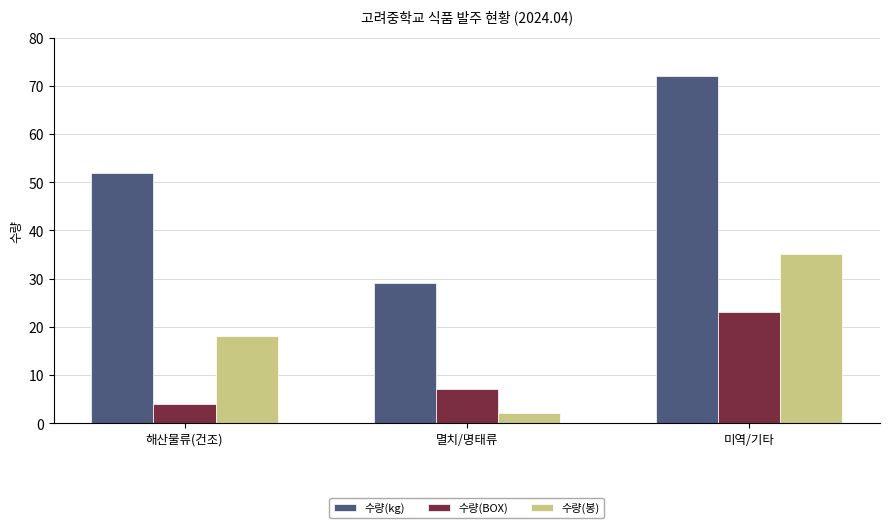

What is the average value of the 수량(kg) series?

51